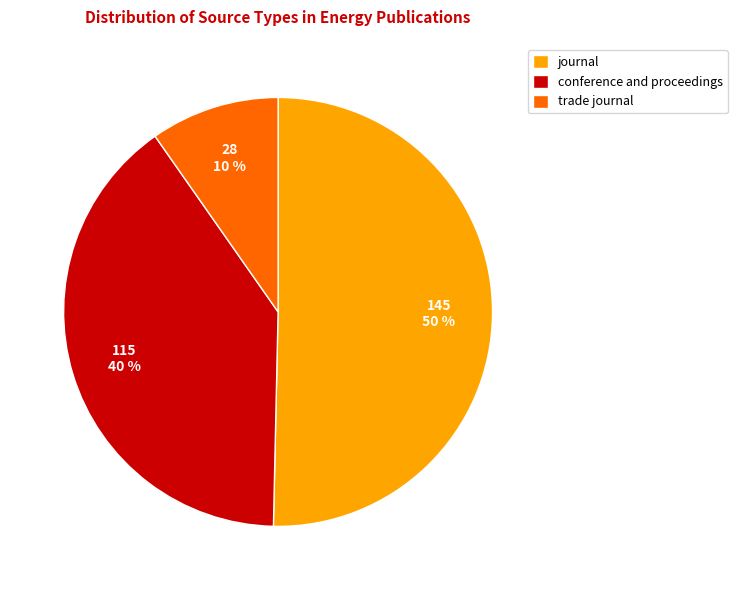

Is the sum of trade journal and journal greater than half?

Yes